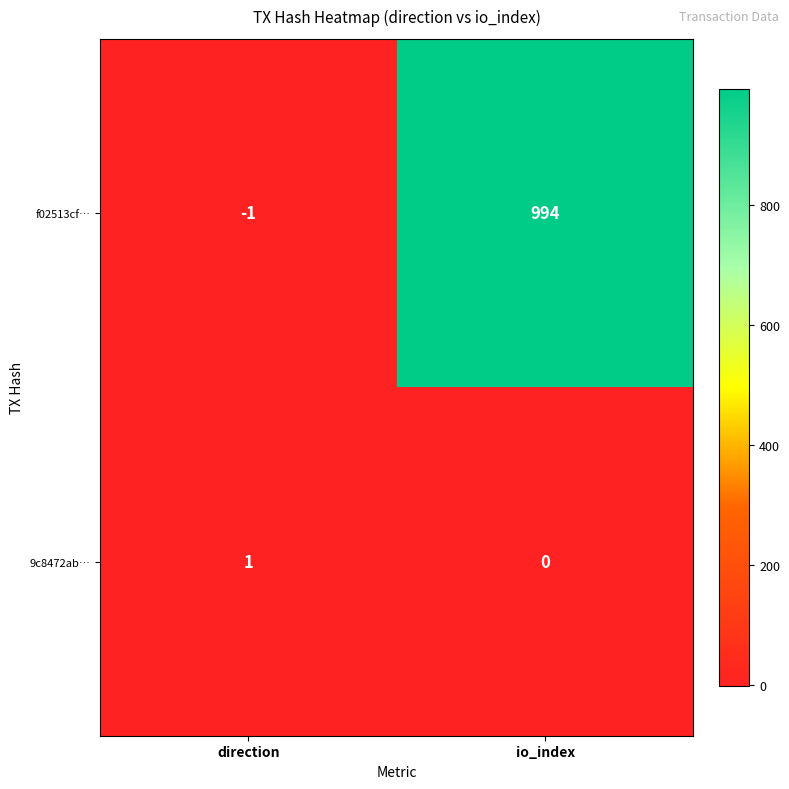

Reading right to left, extract all data points from this chart.

f02513cf…: 994	-1
9c8472ab…: 0	1